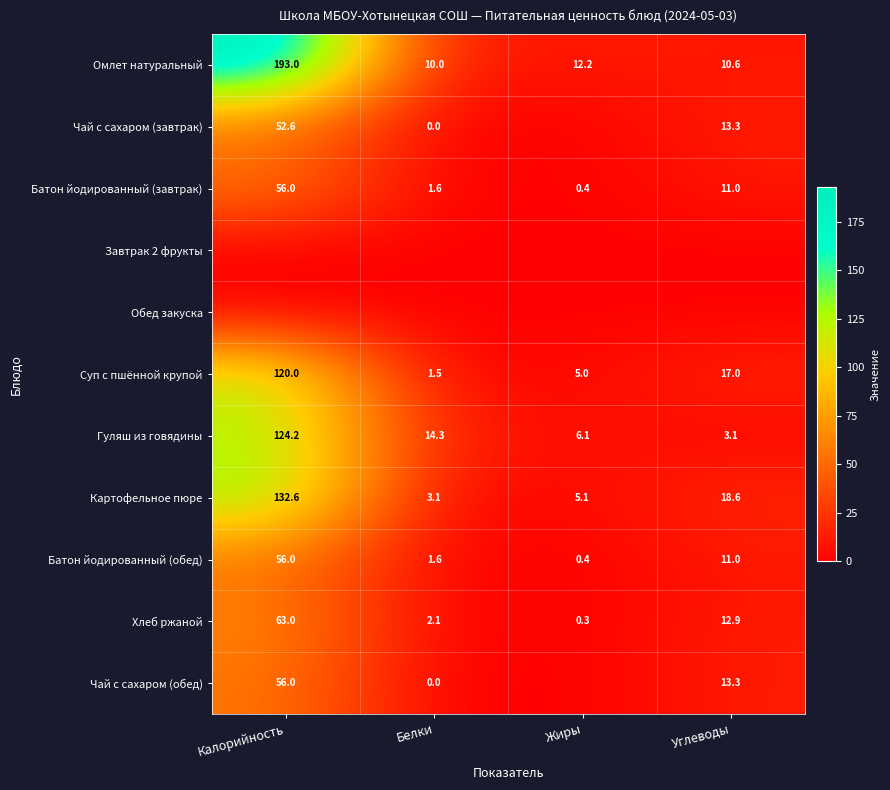

List the labels in order of Омлет натуральный value, smallest first.

Белки, Углеводы, Жиры, Калорийность